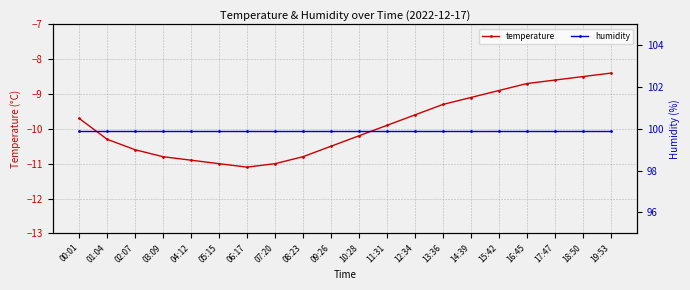

What is the value of the temperature point at the 2nd from the left?

-10.3